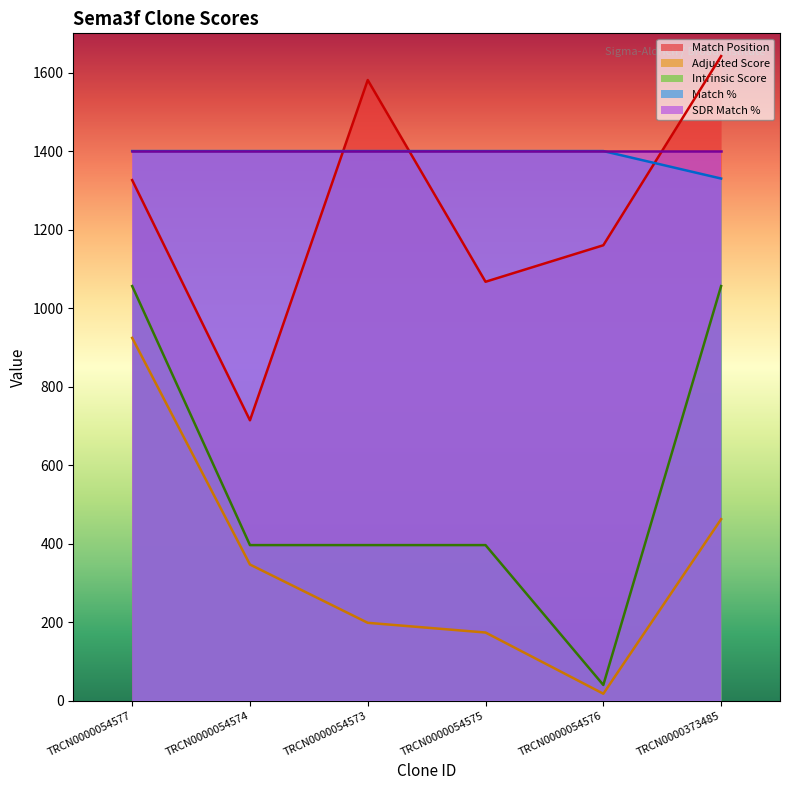

In Match Position, how many points are lower than both neighbors (excluding endpoints)?

2